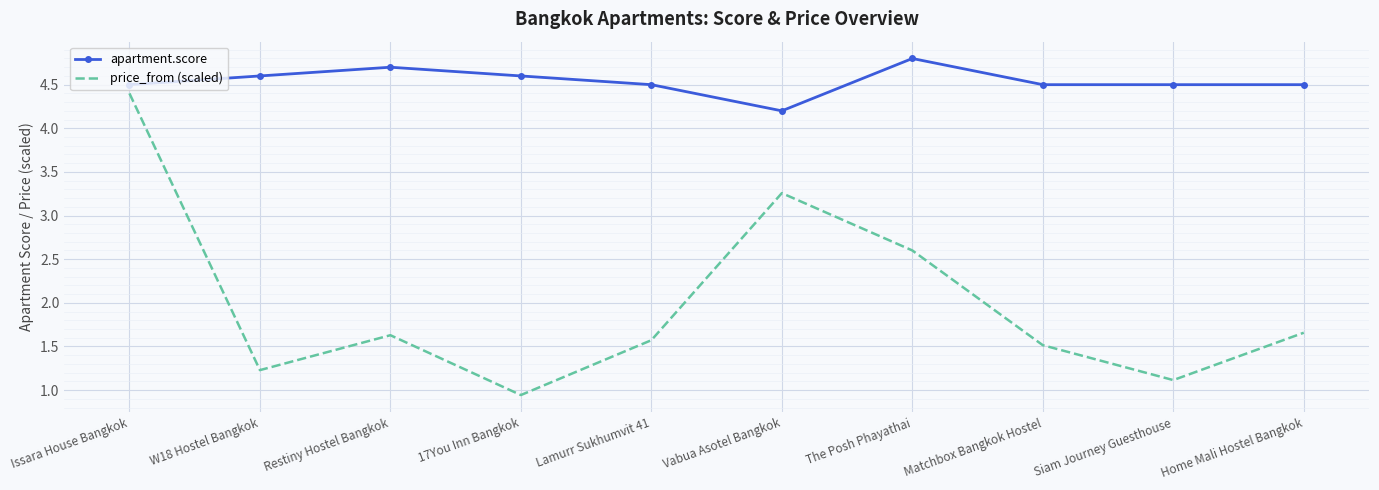

What is the difference between the second highest and second lowest values in the price_from (scaled) series?

2.1